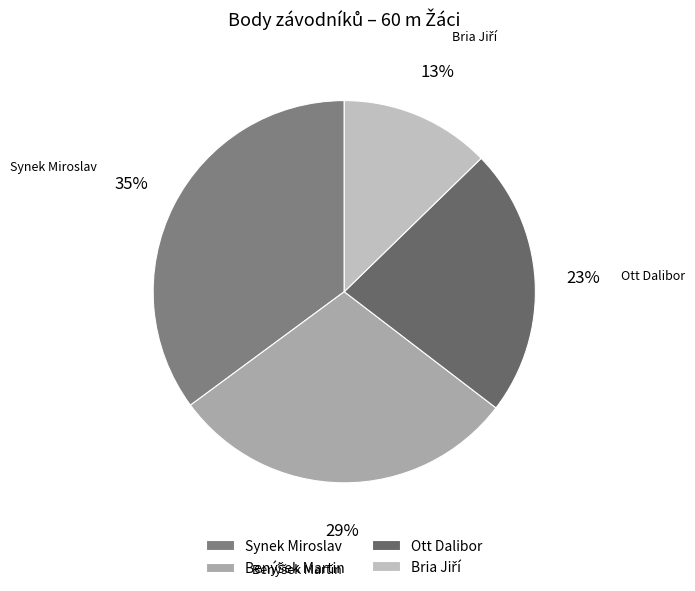

Does Synek Miroslav account for over 50% of the chart?

No